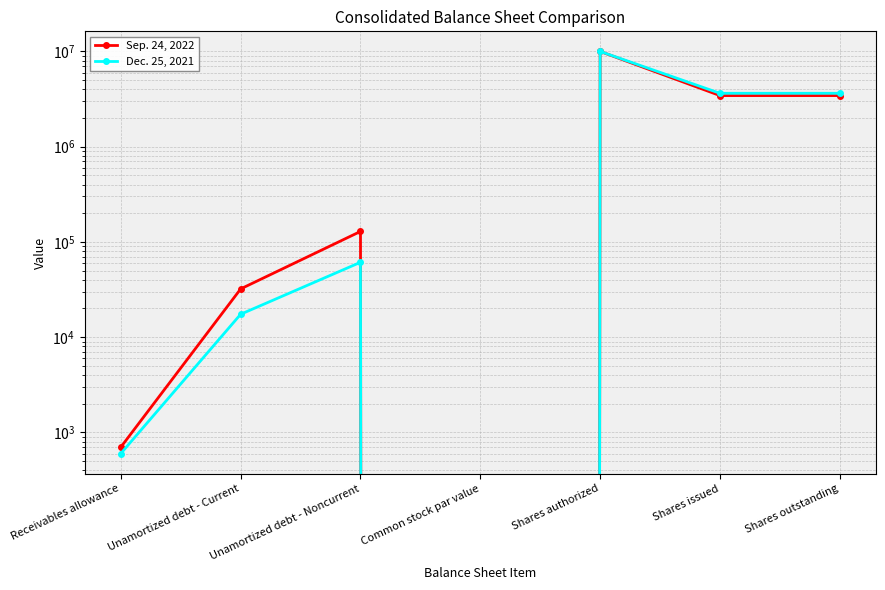

What is the spread (max minus min) of values at Shares issued?

195974